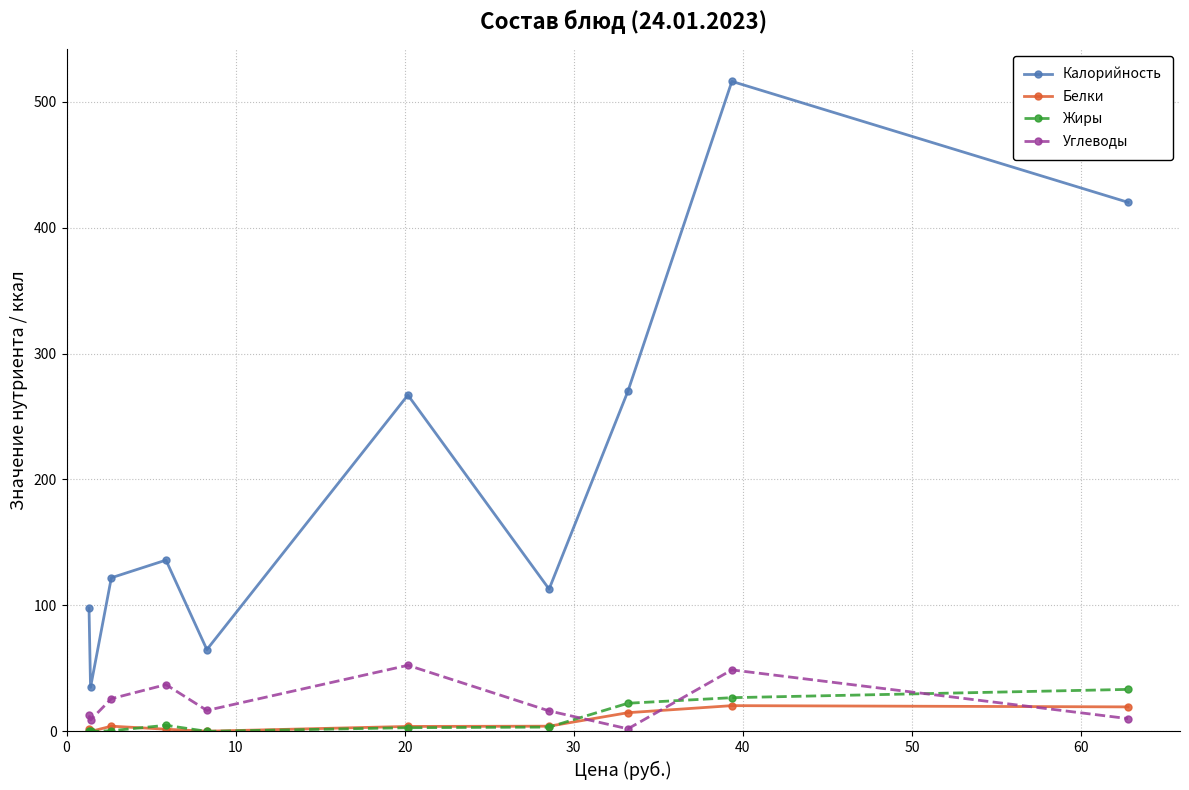

What is the highest value of the Углеводы series?

52.5